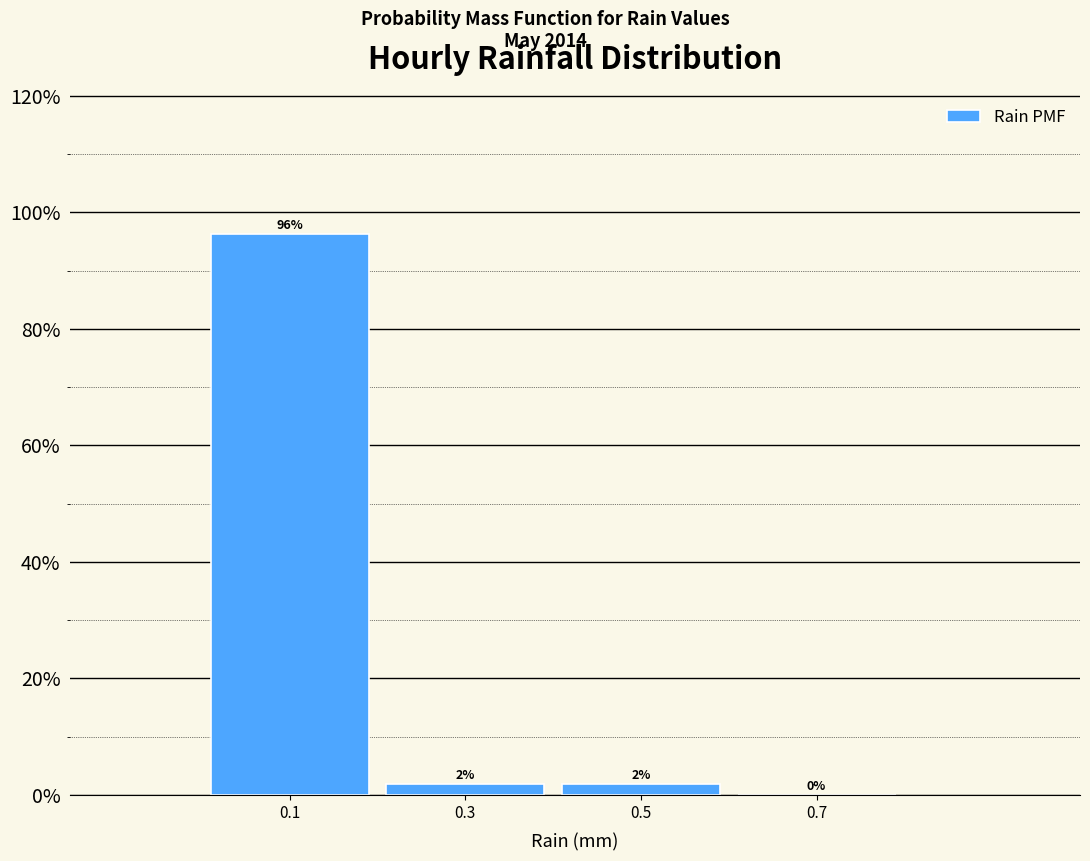

Over which range of the x-axis is the bar tallest?

0.0 to 0.2